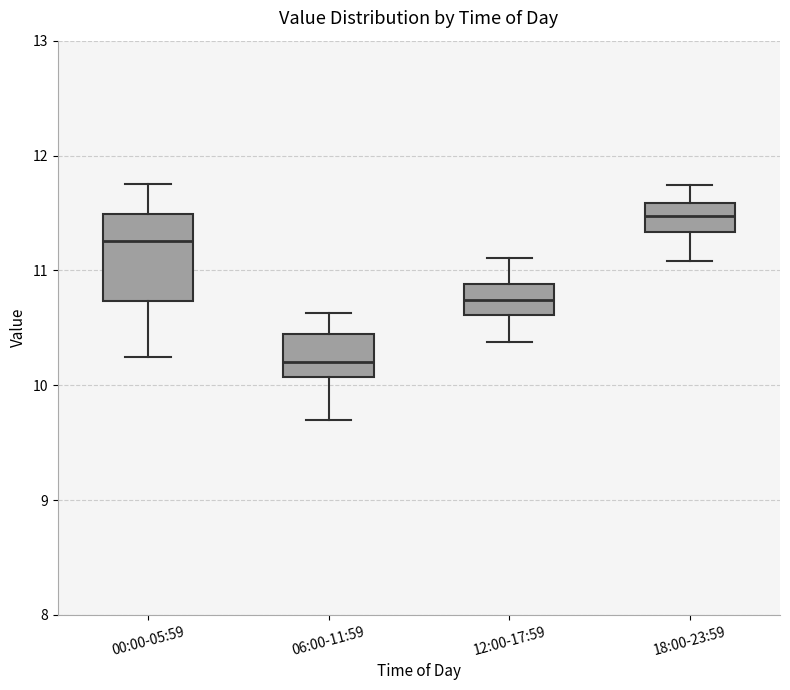

Reading left to right, read every box against the y-axis: the position of its median line, the range the box covers, and the ends of its whiskers. The values are not printed on the chart, so give them approximately, as read against the axis.

00:00-05:59: median 11.3, box 10.7 to 11.5, whiskers 10.3 to 11.8
06:00-11:59: median 10.2, box 10.1 to 10.5, whiskers 9.7 to 10.6
12:00-17:59: median 10.7, box 10.6 to 10.9, whiskers 10.4 to 11.1
18:00-23:59: median 11.5, box 11.3 to 11.6, whiskers 11.1 to 11.7